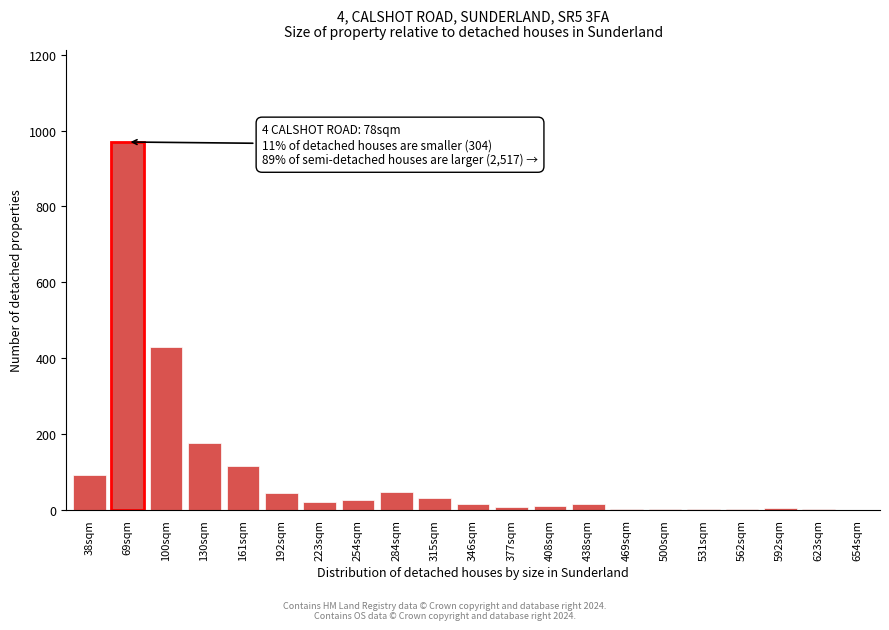

Which category has the highest value across all series?

69sqm